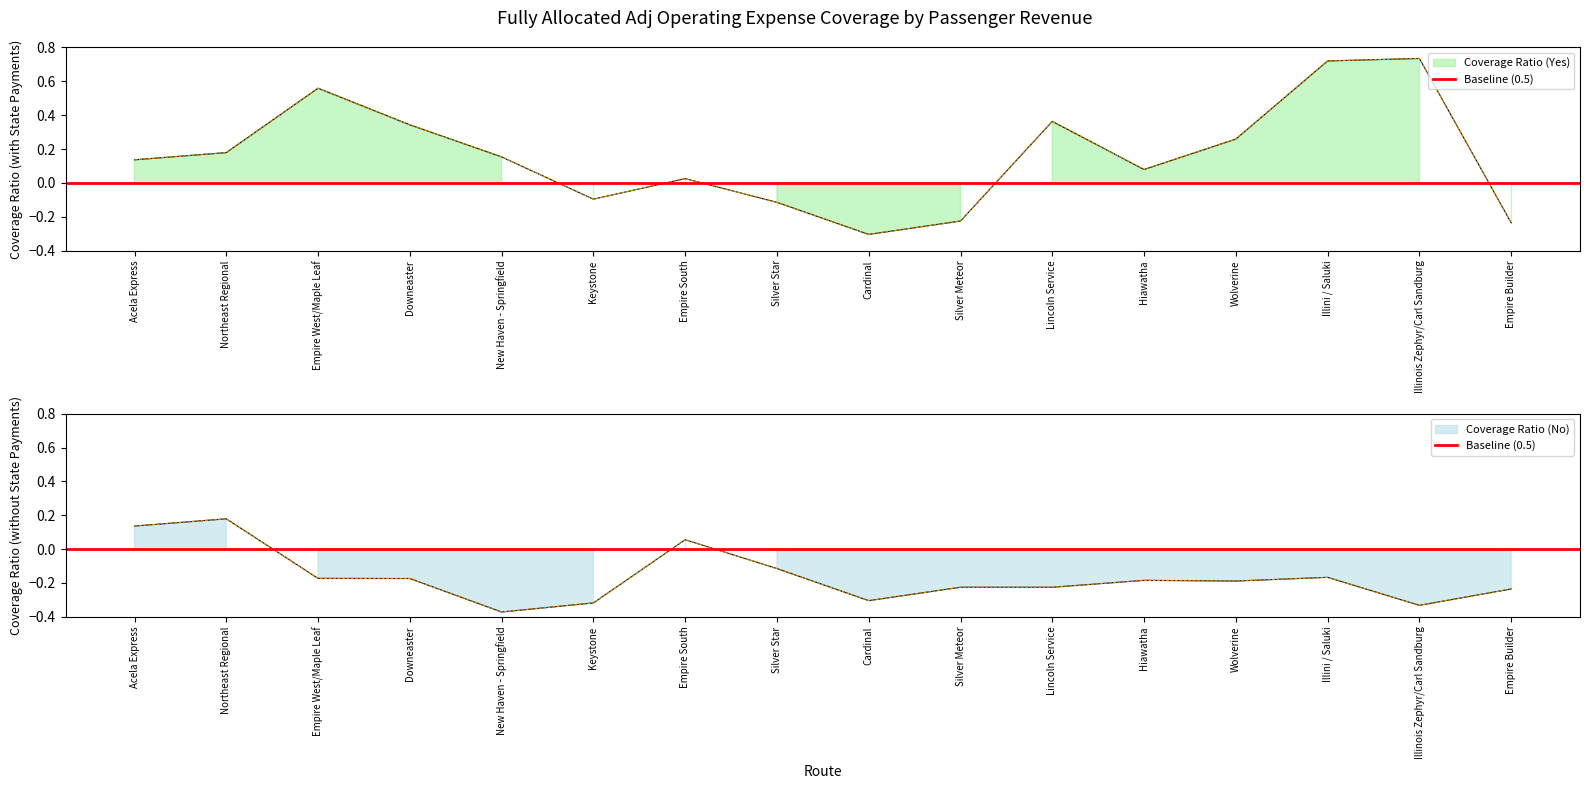

Reading left to right, list all the values displayed in this chart.

Coverage Ratio (Yes): Acela Express=0.1	Northeast Regional=0.2	Empire West/Maple Leaf=0.6	Downeaster=0.3	New Haven - Springfield=0.2	Keystone=-0.1	Empire South=0.0	Silver Star=-0.1	Cardinal=-0.3	Silver Meteor=-0.2	Lincoln Service=0.4	Hiawatha=0.1	Wolverine=0.3	Illini / Saluki=0.7	Illinois Zephyr/Carl Sandburg=0.7	Empire Builder=-0.2
Coverage Ratio (No): Acela Express=0.1	Northeast Regional=0.2	Empire West/Maple Leaf=-0.2	Downeaster=-0.2	New Haven - Springfield=-0.4	Keystone=-0.3	Empire South=0.1	Silver Star=-0.1	Cardinal=-0.3	Silver Meteor=-0.2	Lincoln Service=-0.2	Hiawatha=-0.2	Wolverine=-0.2	Illini / Saluki=-0.2	Illinois Zephyr/Carl Sandburg=-0.3	Empire Builder=-0.2